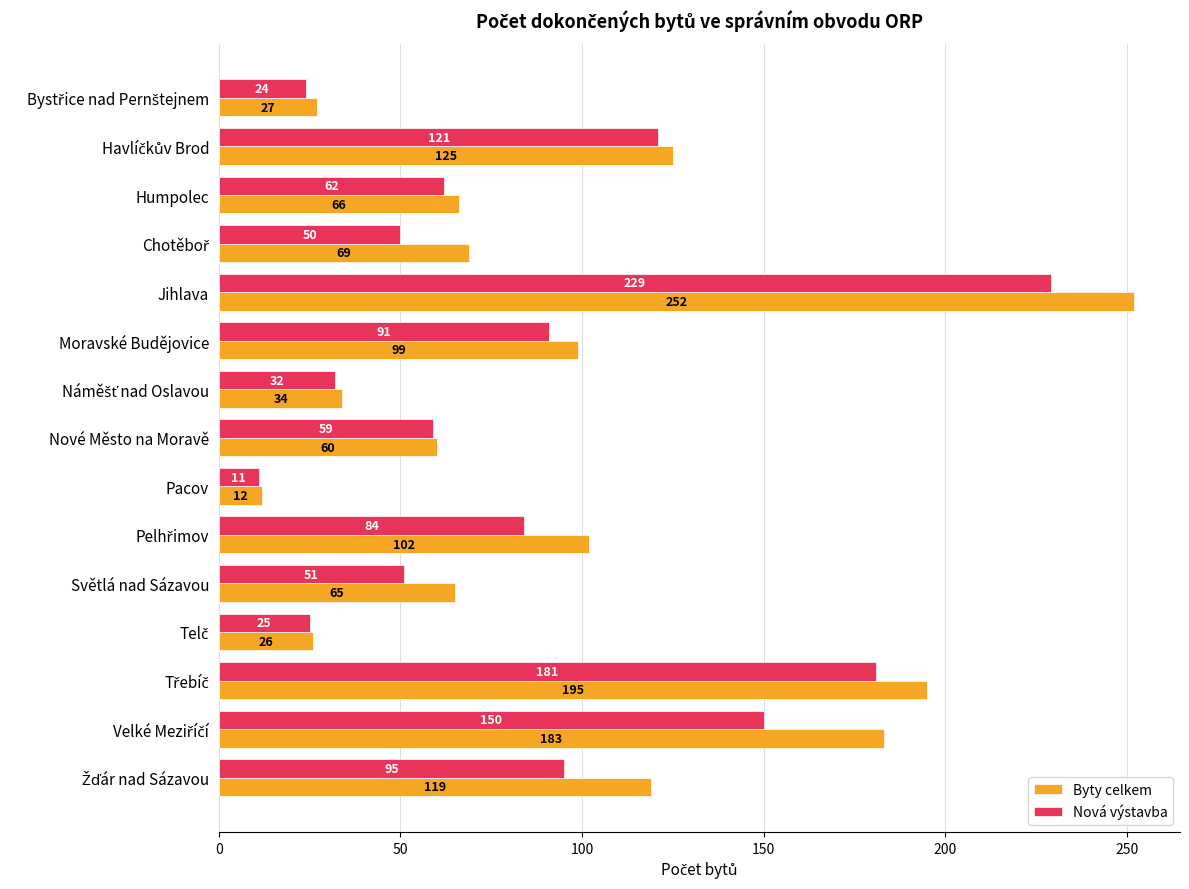

What is the difference between the maximum and minimum values in the Byty celkem series?

240